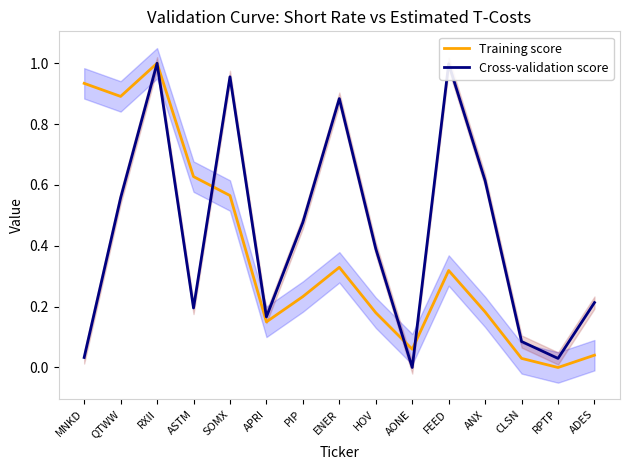

What are all the series names shown in the legend?

Training score, Cross-validation score